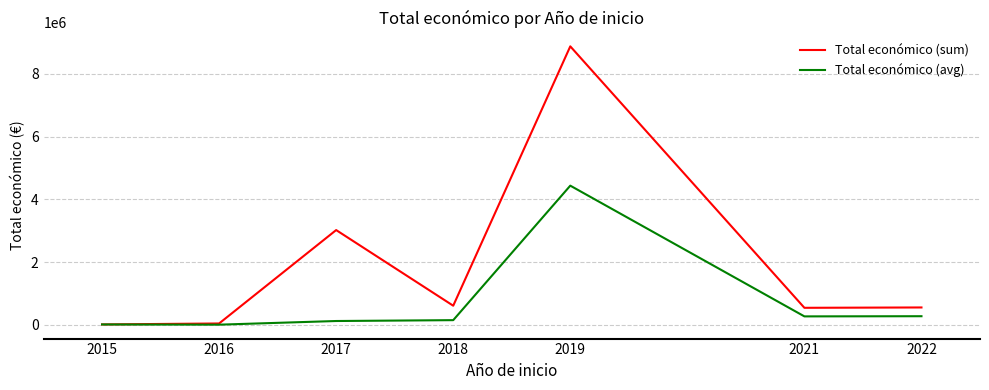

What are all the series names shown in the legend?

Total económico (sum), Total económico (avg)